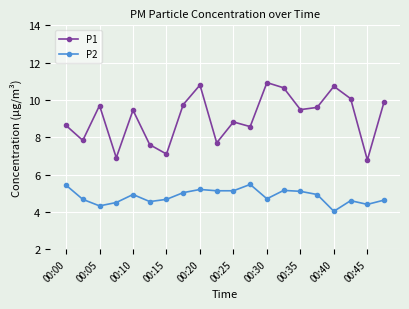

True or false: P1 has more than 2 points higher than both neighbors.

True